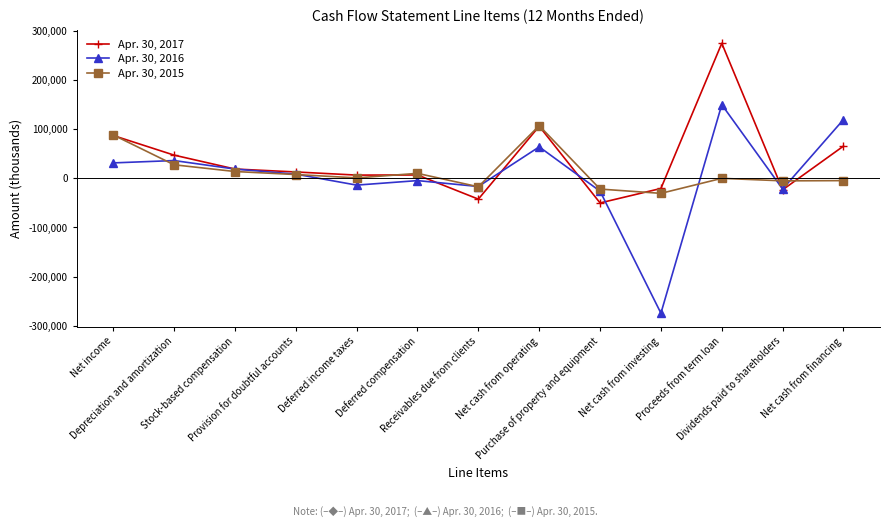

What is the greatest value displayed?

275000